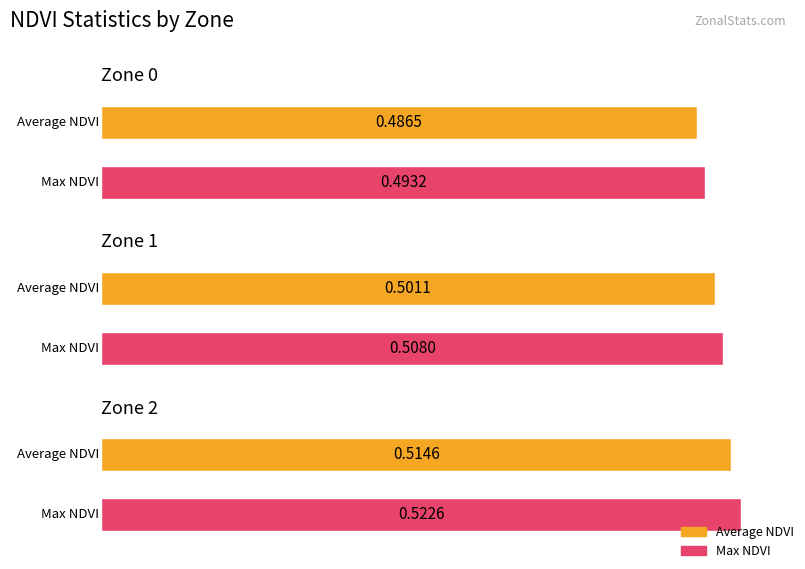

What is the value of the Max NDVI bar at the 3rd from the left?

0.5